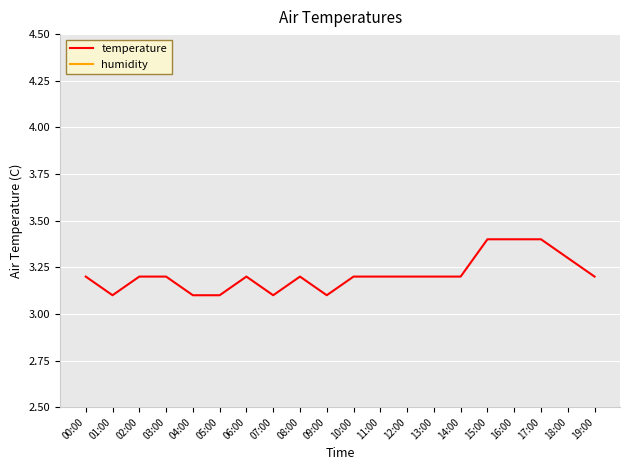

What is the label of the 16th point from the left?

15:00